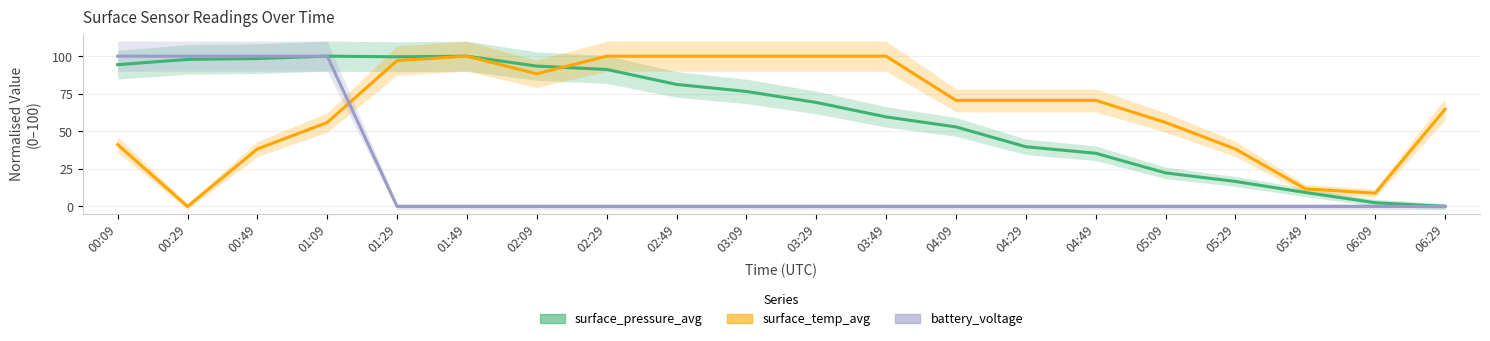

How many lines are shown in the chart?

3